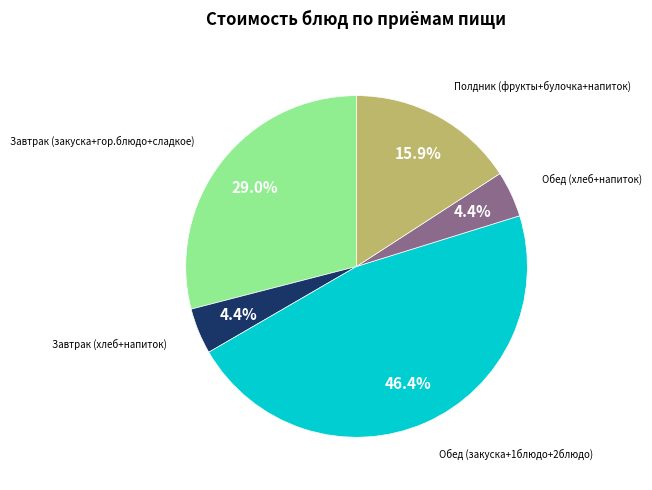

Is there a majority slice in this chart?

No